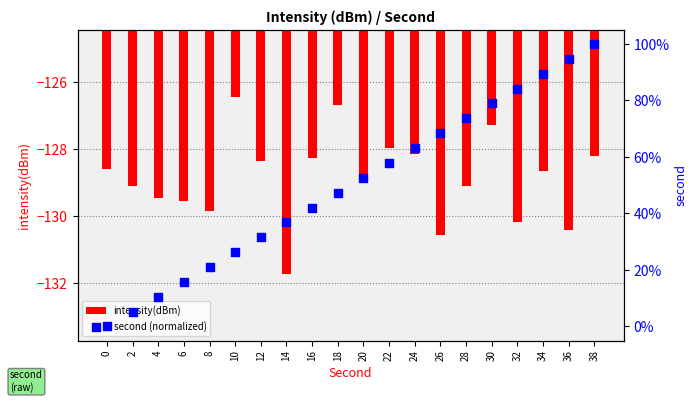

At how many categories does at least one series exceed -20?

20